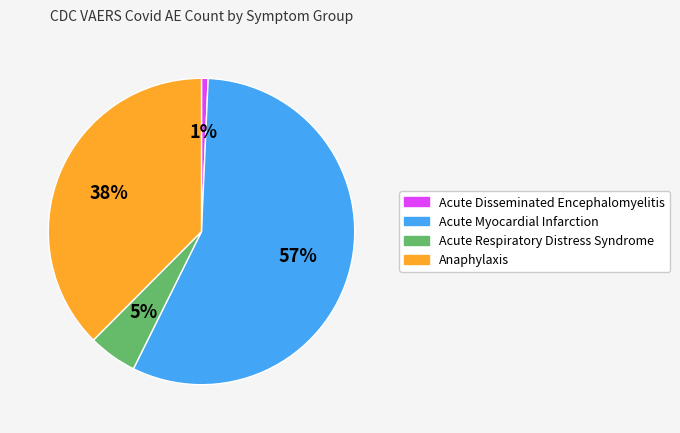

Combined, do Acute Myocardial Infarction and Acute Respiratory Distress Syndrome account for over 50%?

Yes